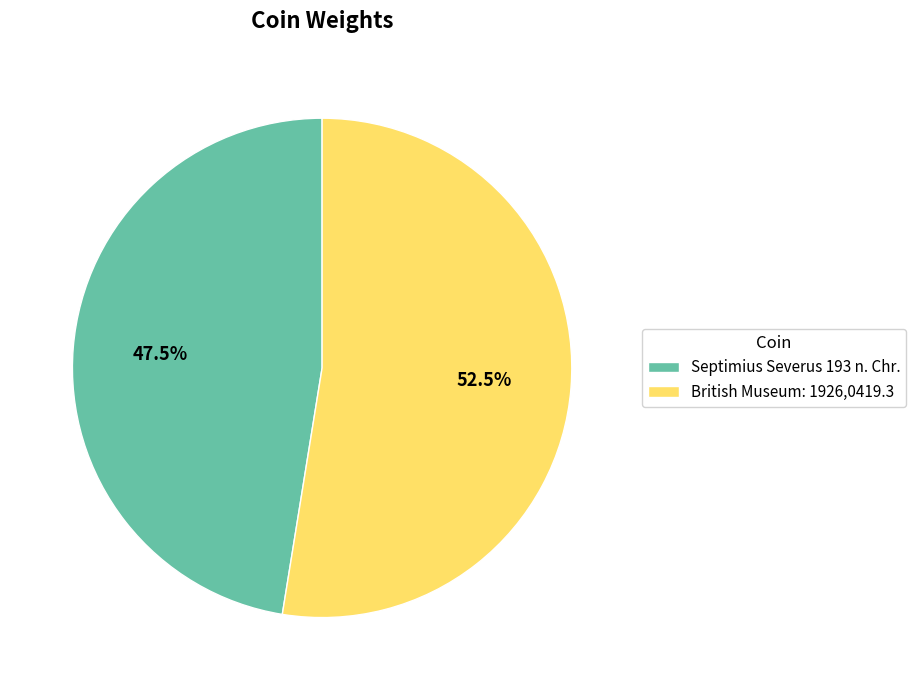

How many slices are in this pie chart?

2